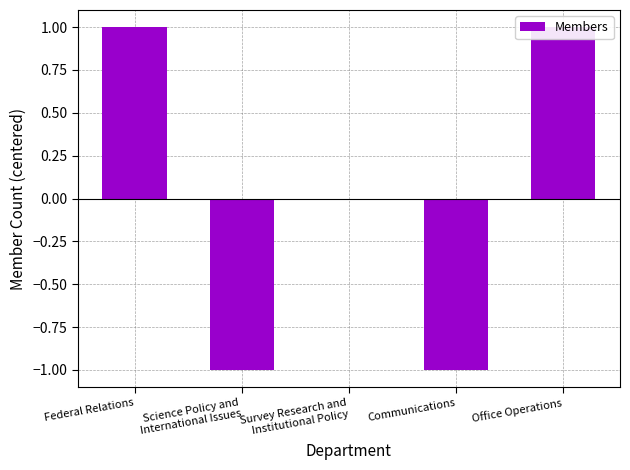

What is the label of the 5th bar from the right?

Federal Relations